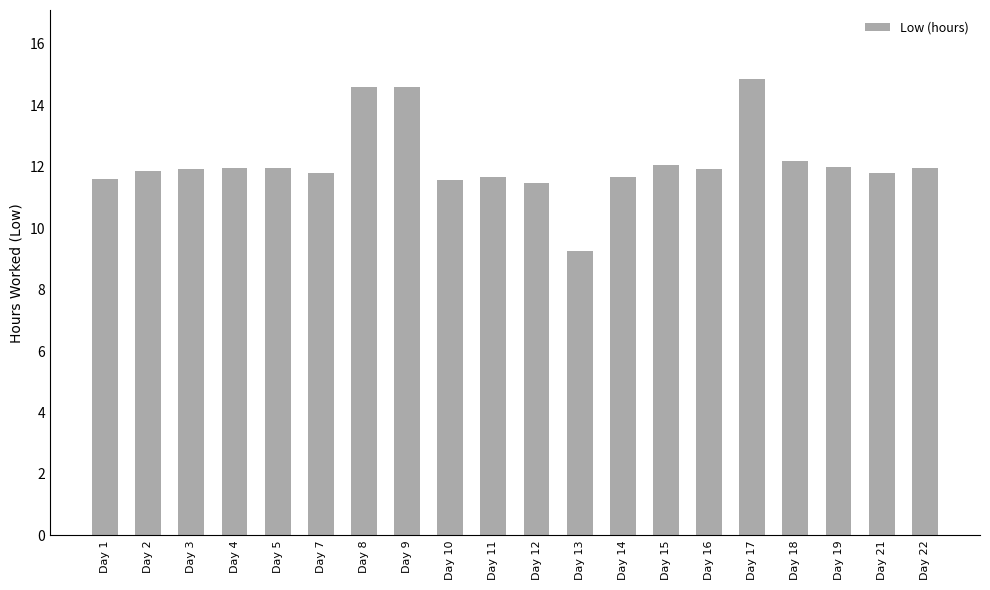

What is the difference between the values at Day 5 and Day 8?

2.7